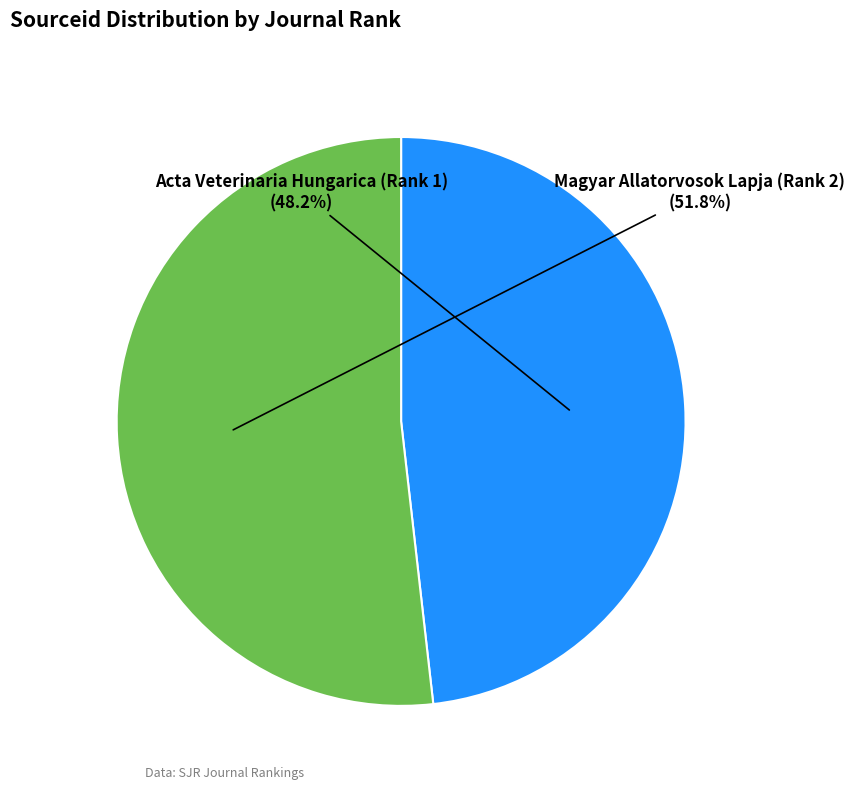

How many slices are in this pie chart?

2